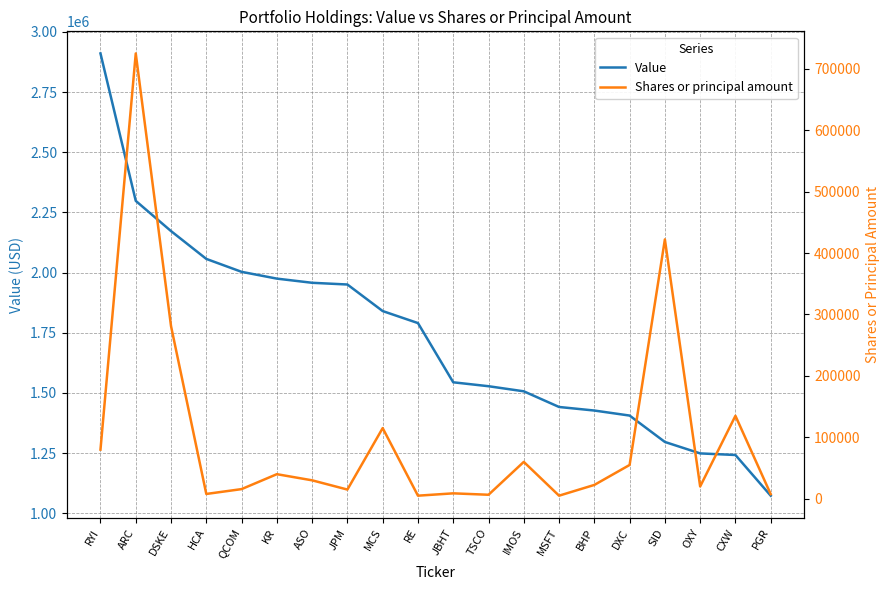

Is the value of Value at TSCO greater than the value of Shares or principal amount at JPM?

Yes